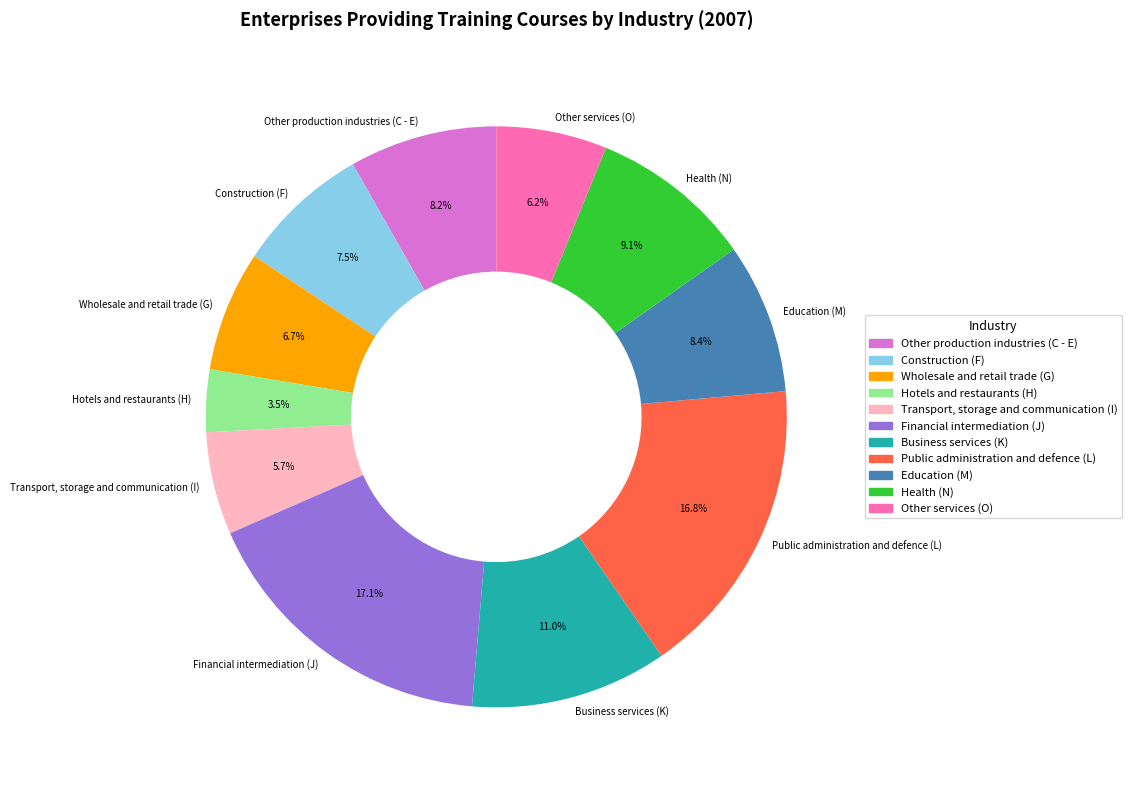

Which slice is the smallest?

Hotels and restaurants (H)